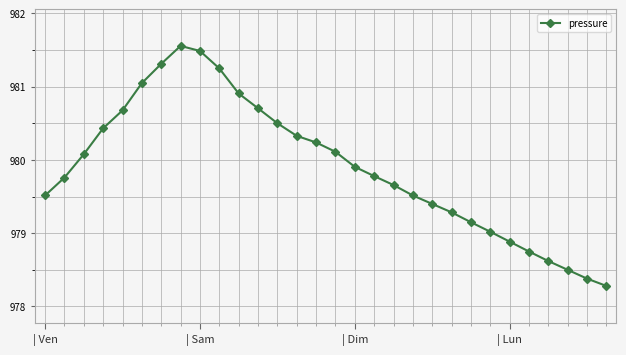

What is the difference between the second highest and minimum values?

3.2